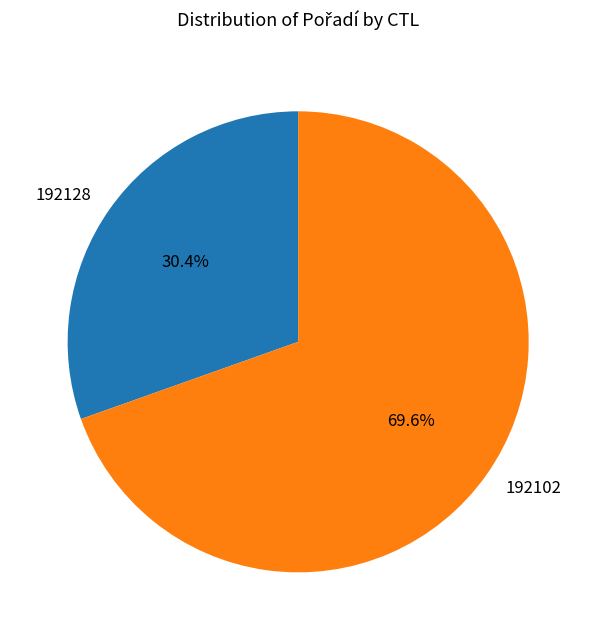

To the nearest percent, what is the combined percentage of 192102 and 192128?

100%